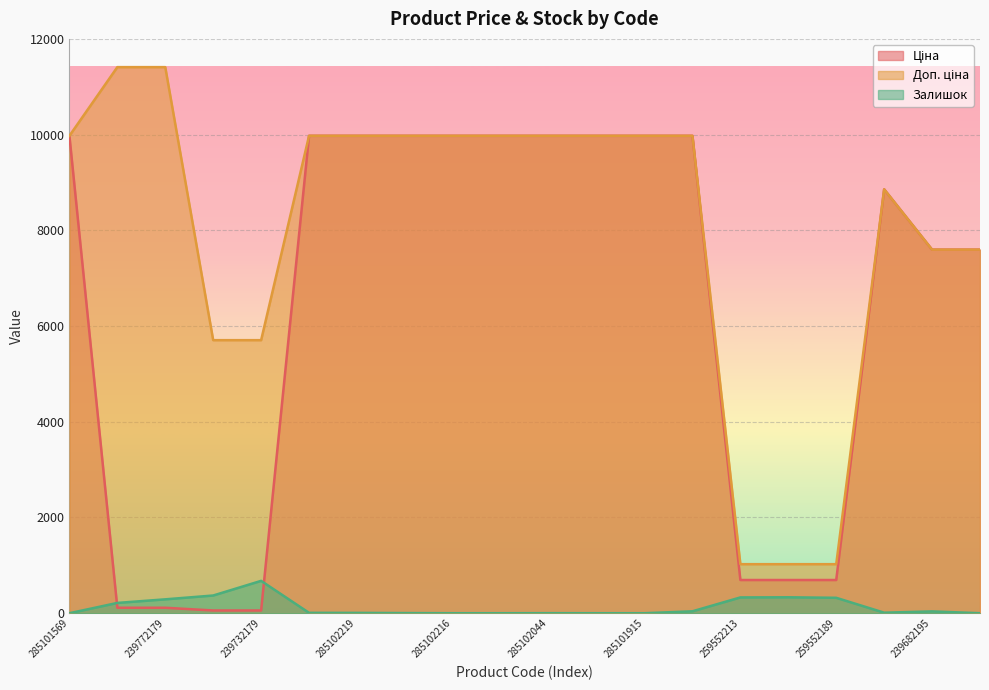

At which label does Доп. ціна reach its minimum?

259552213